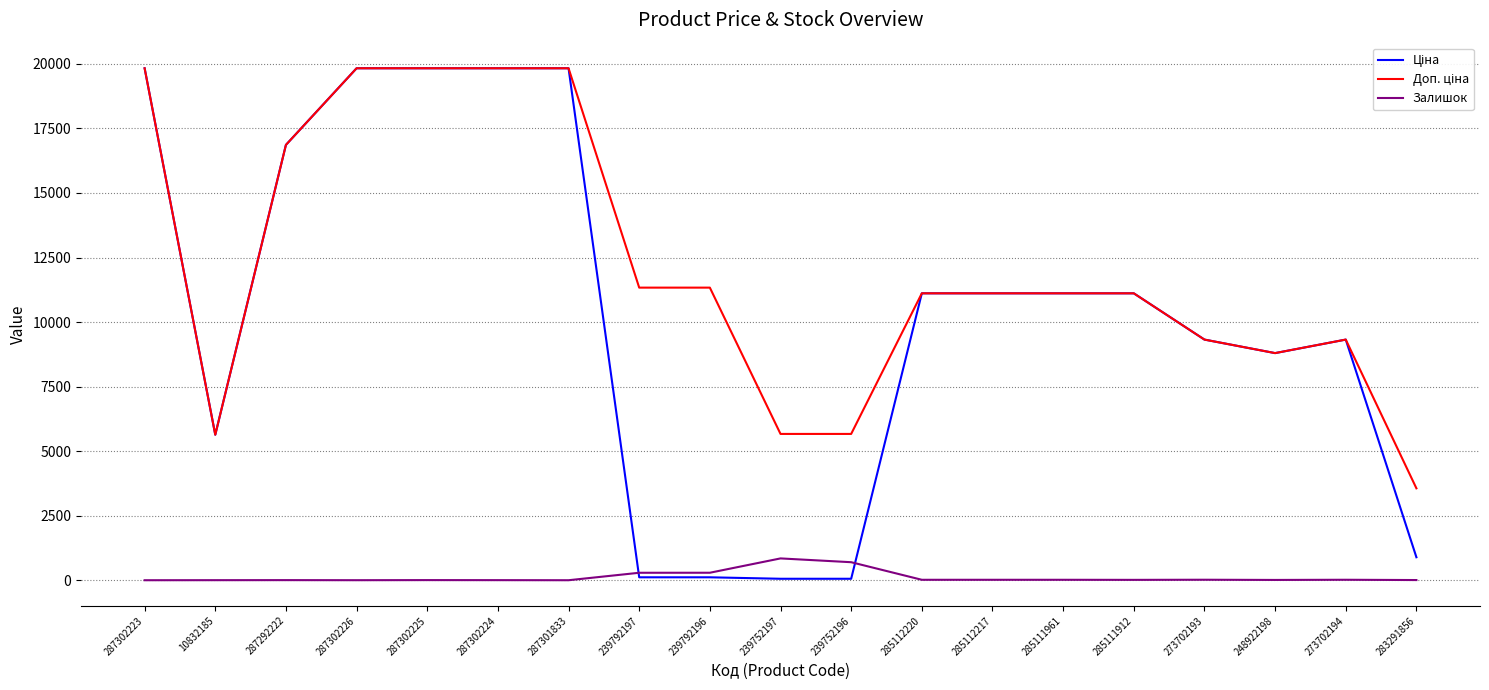

The Залишок series shows 7.0 at 283291856. True or false?

True